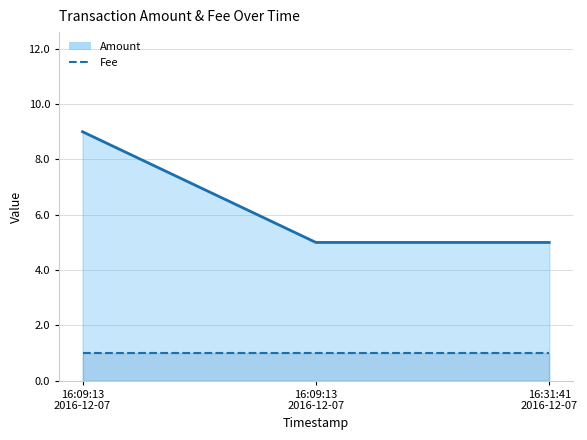

True or false: the data shows 9 at 16:09:13 2016-12-07.

True